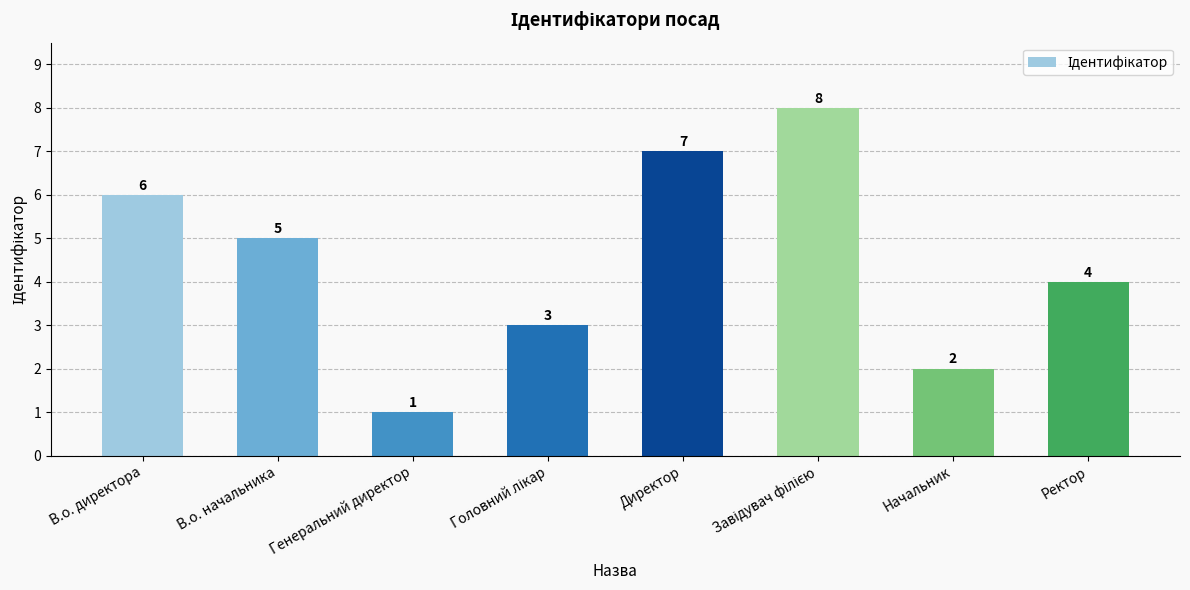

At which label is the value closest to 4?

Ректор